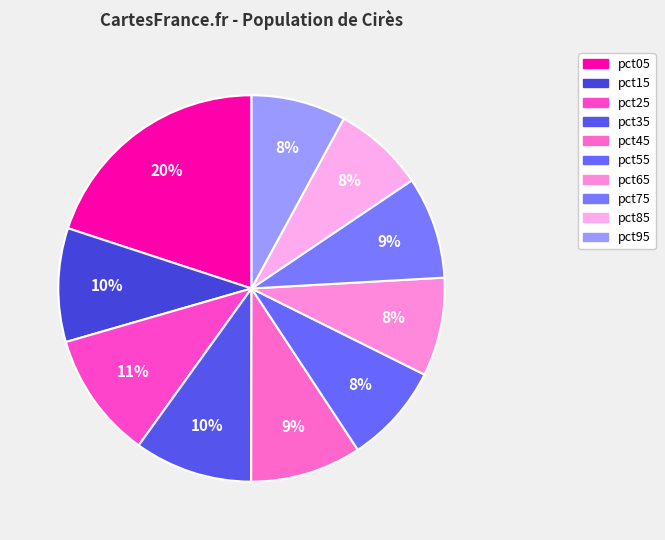

How many slices are in this pie chart?

10